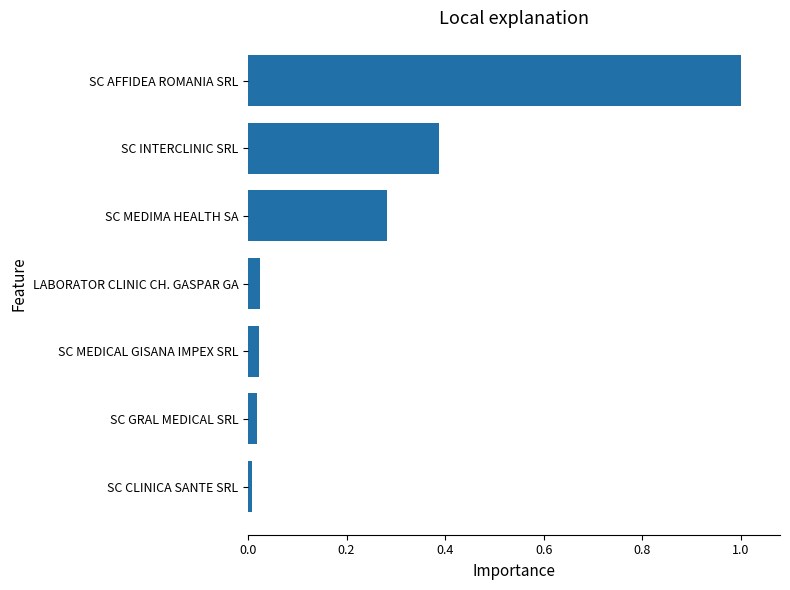

What is the sum of all values?

1.7